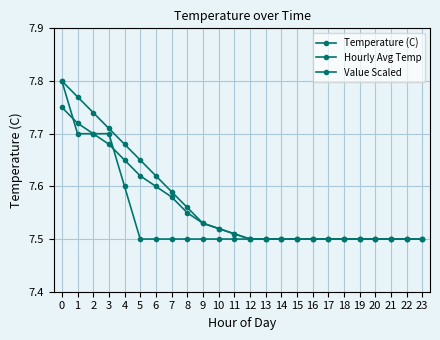

How many data points does each series have?

24